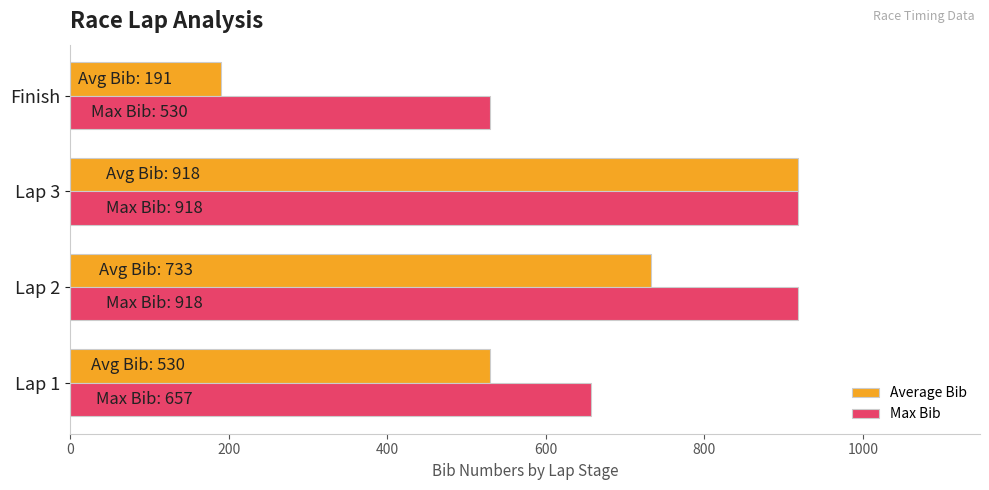

The Max Bib series shows 735 at Finish. True or false?

False